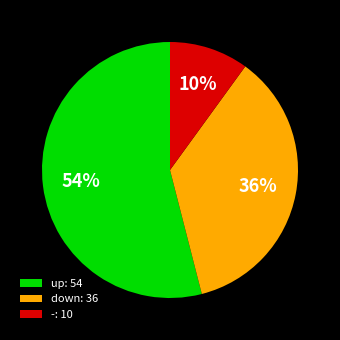

To the nearest percent, what is the combined percentage of - and up?

64%